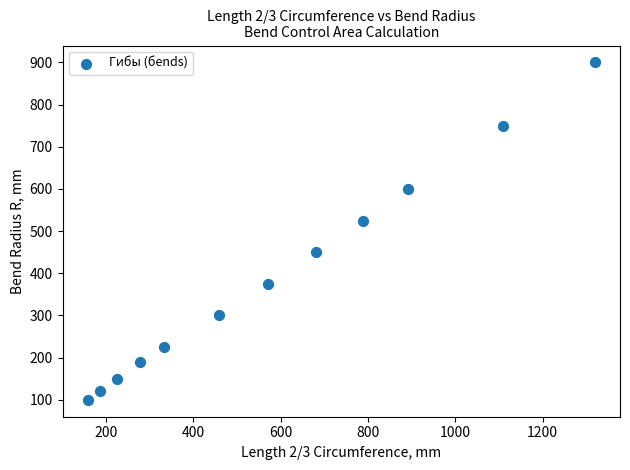

What Y value in the scatter plot is closest to 500?

525